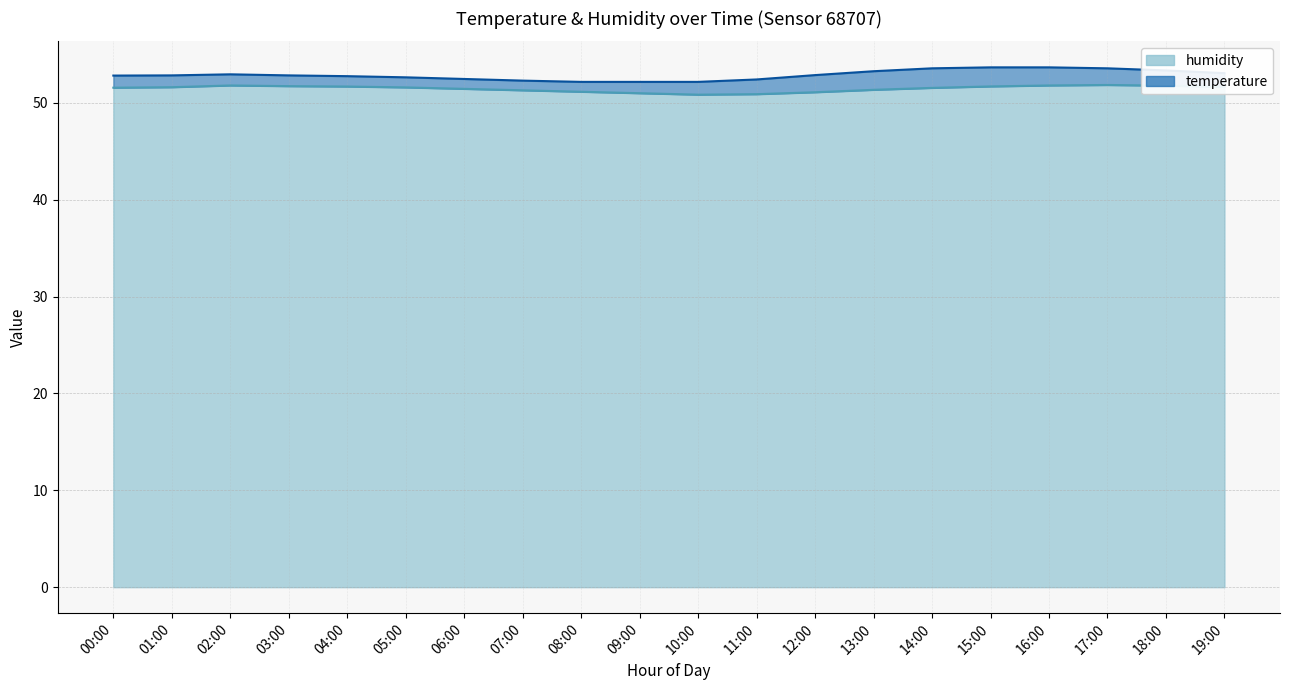

Rank the categories by value from lowest to highest.

10:00, 11:00, 09:00, 12:00, 08:00, 07:00, 13:00, 06:00, 14:00, 00:00, 05:00, 01:00, 19:00, 04:00, 15:00, 03:00, 18:00, 02:00, 16:00, 17:00